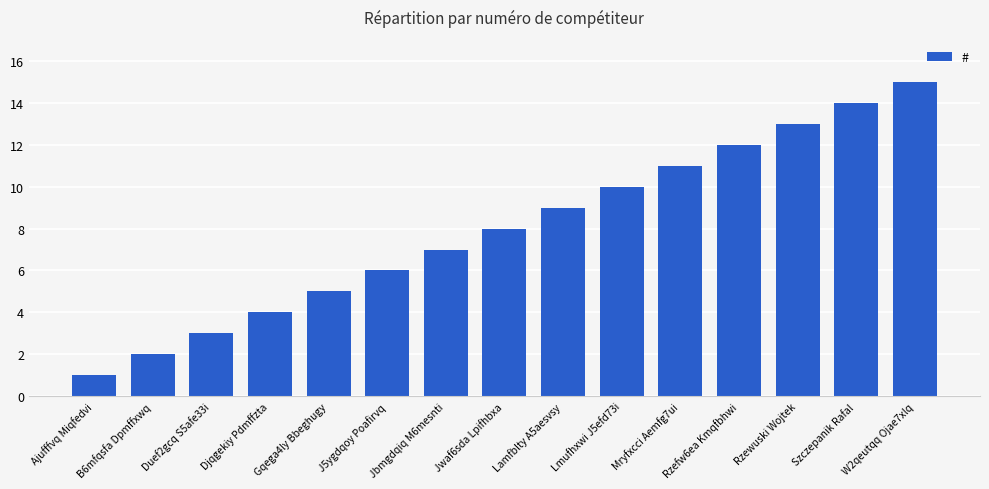

What is the difference between the maximum and minimum values?

14